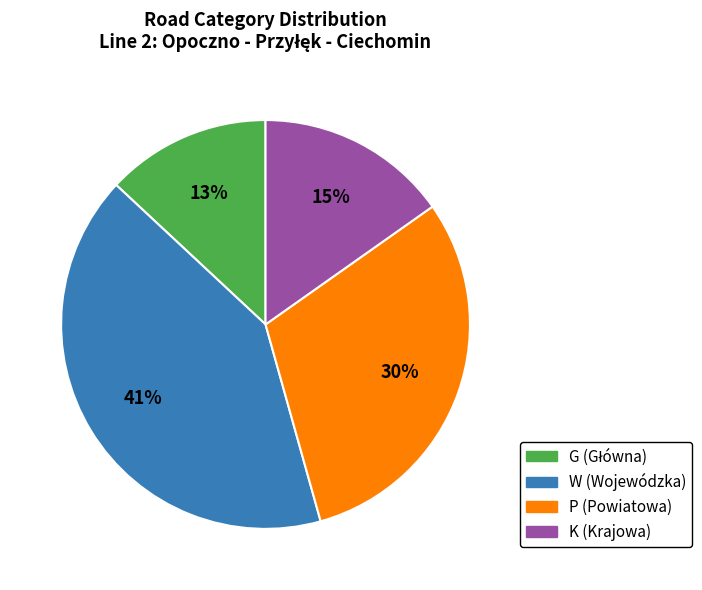

Is P the majority of the pie?

No